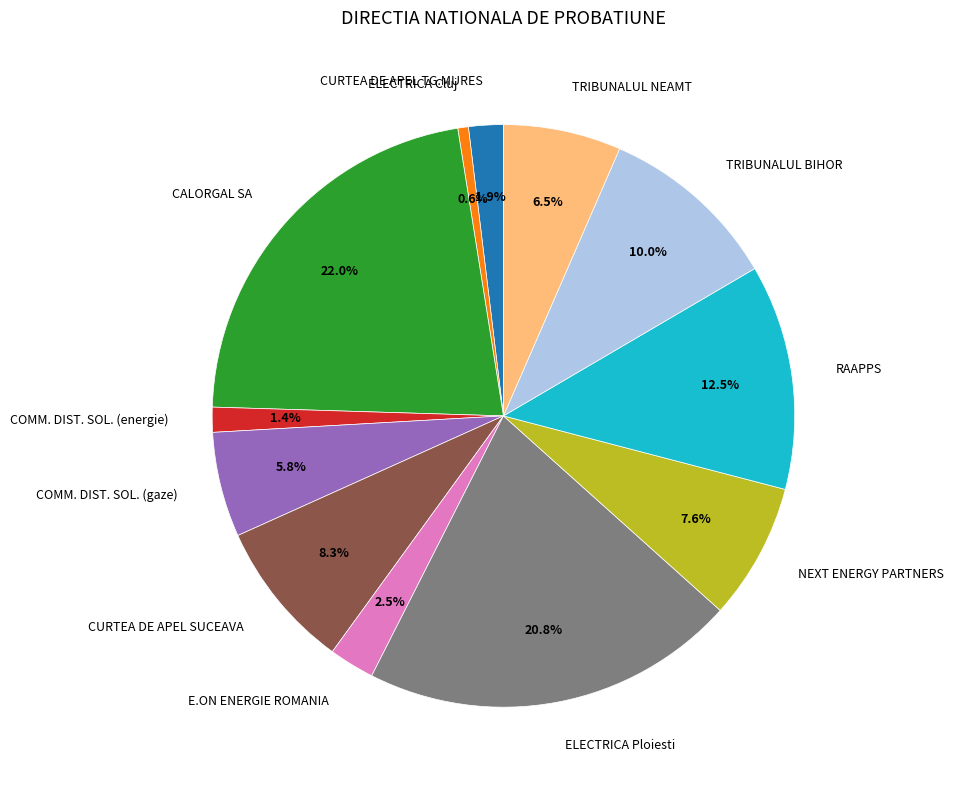

Rank the categories by value from highest to lowest.

CALORGAL SA, ELECTRICA Ploiesti, RAAPPS, TRIBUNALUL BIHOR, CURTEA DE APEL SUCEAVA, NEXT ENERGY PARTNERS, TRIBUNALUL NEAMT, COMM. DIST. SOL. (gaze), E.ON ENERGIE ROMANIA, CURTEA DE APEL TG.MURES, COMM. DIST. SOL. (energie), ELECTRICA Cluj